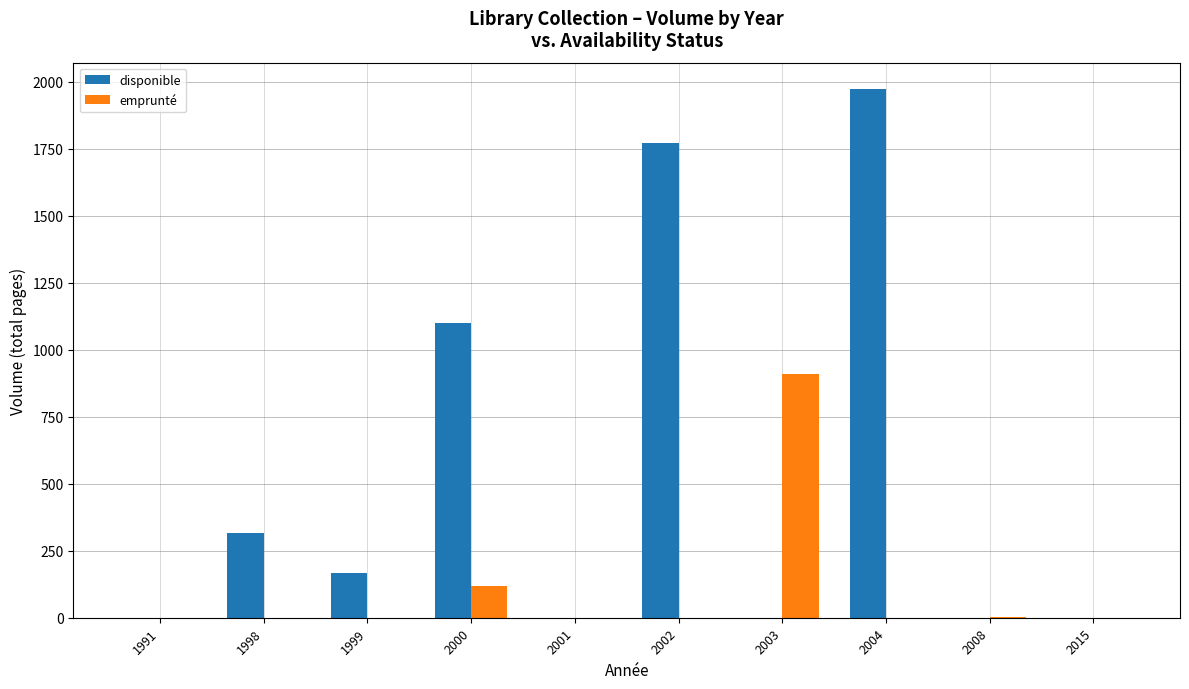

Which series changed the most between 2002 and 2003?

disponible